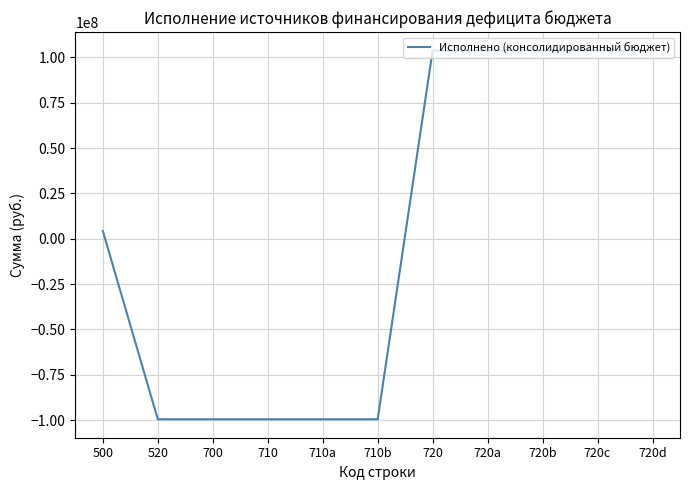

True or false: the data shows 103800877.2 at 720d.

True